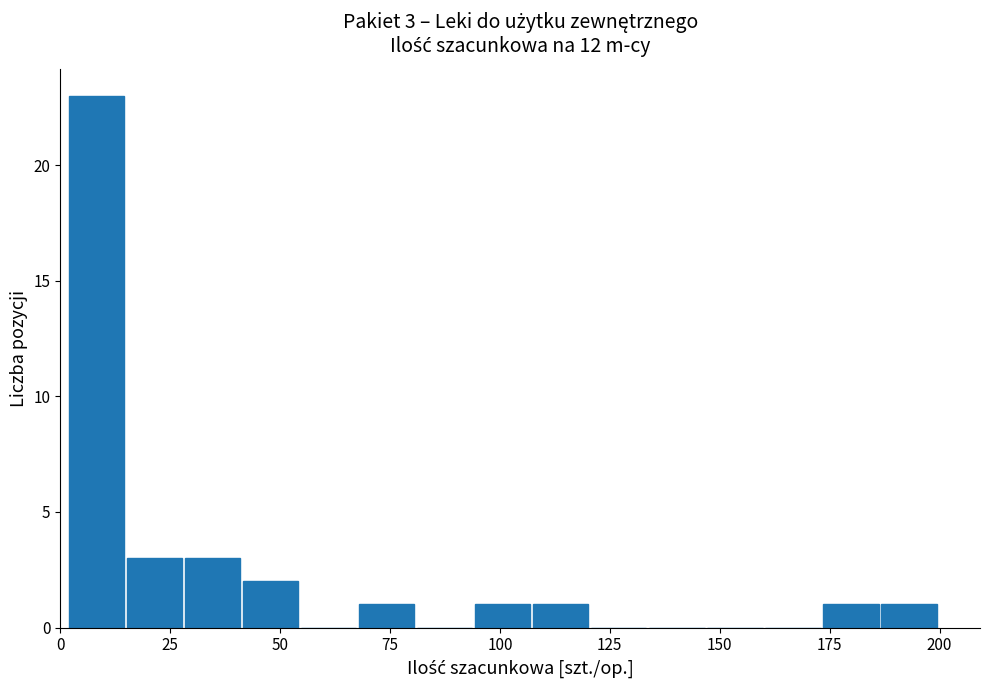

Around what value on the x-axis is the tallest bar? Give the approximate position of its centre, as read against the axis.

10